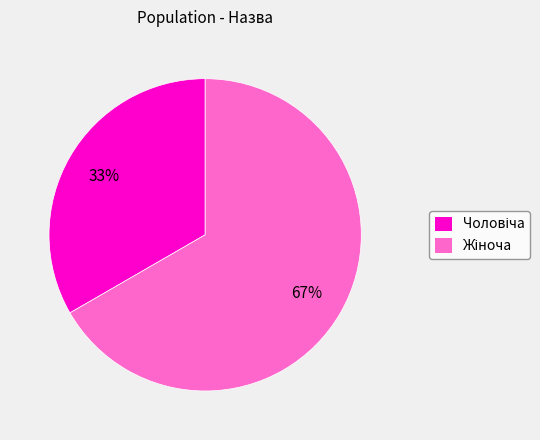

Is there a majority slice in this chart?

Yes